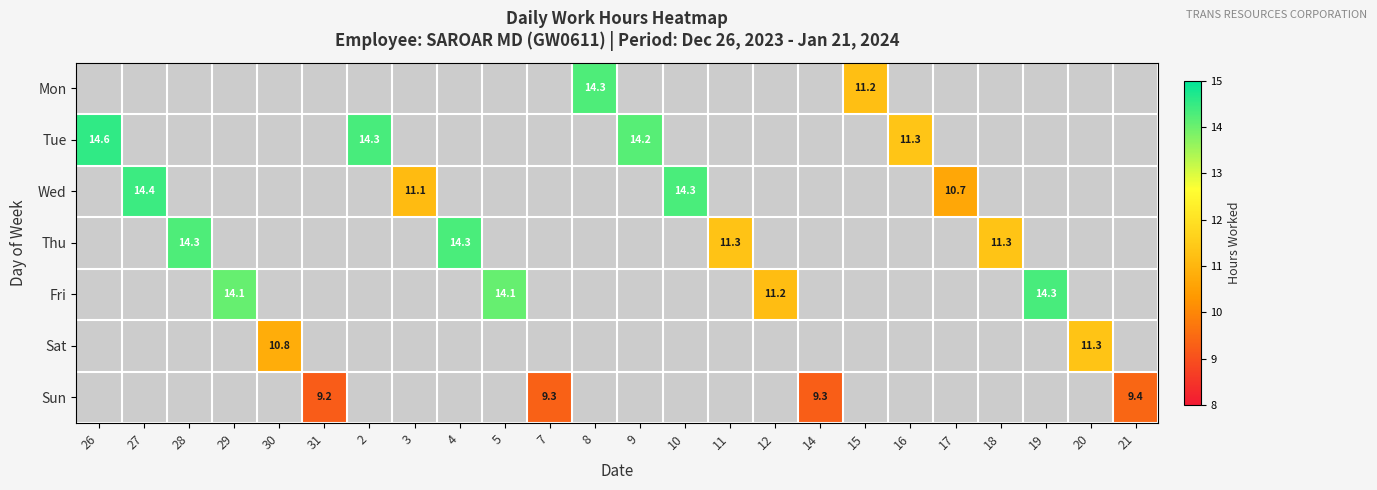

The Sun series shows 9.2 at 31. True or false?

True